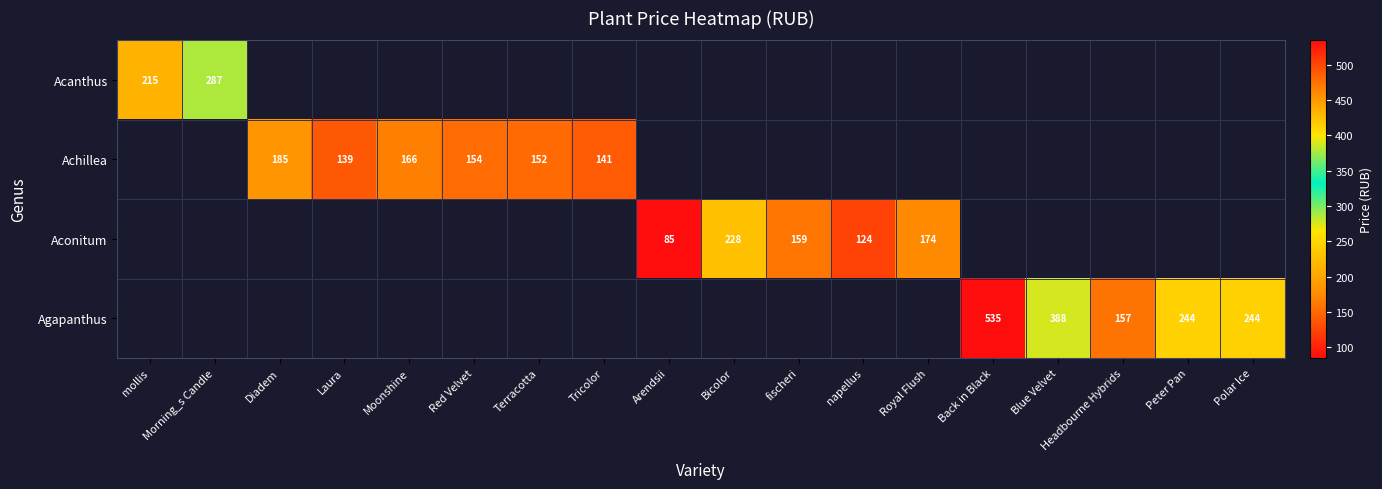

Count the number of data series in this chart.

4